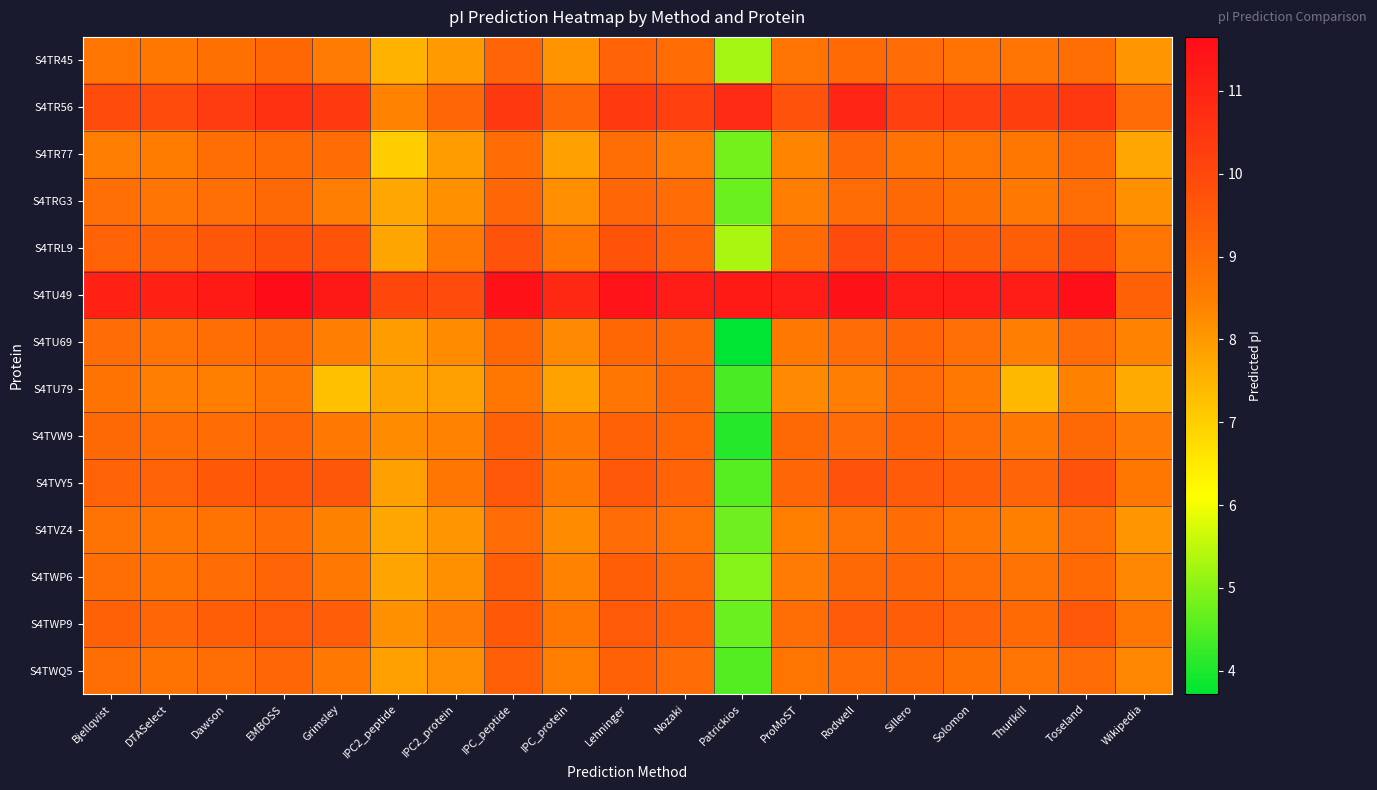

Which series has the widest spread of values?

S4TU69